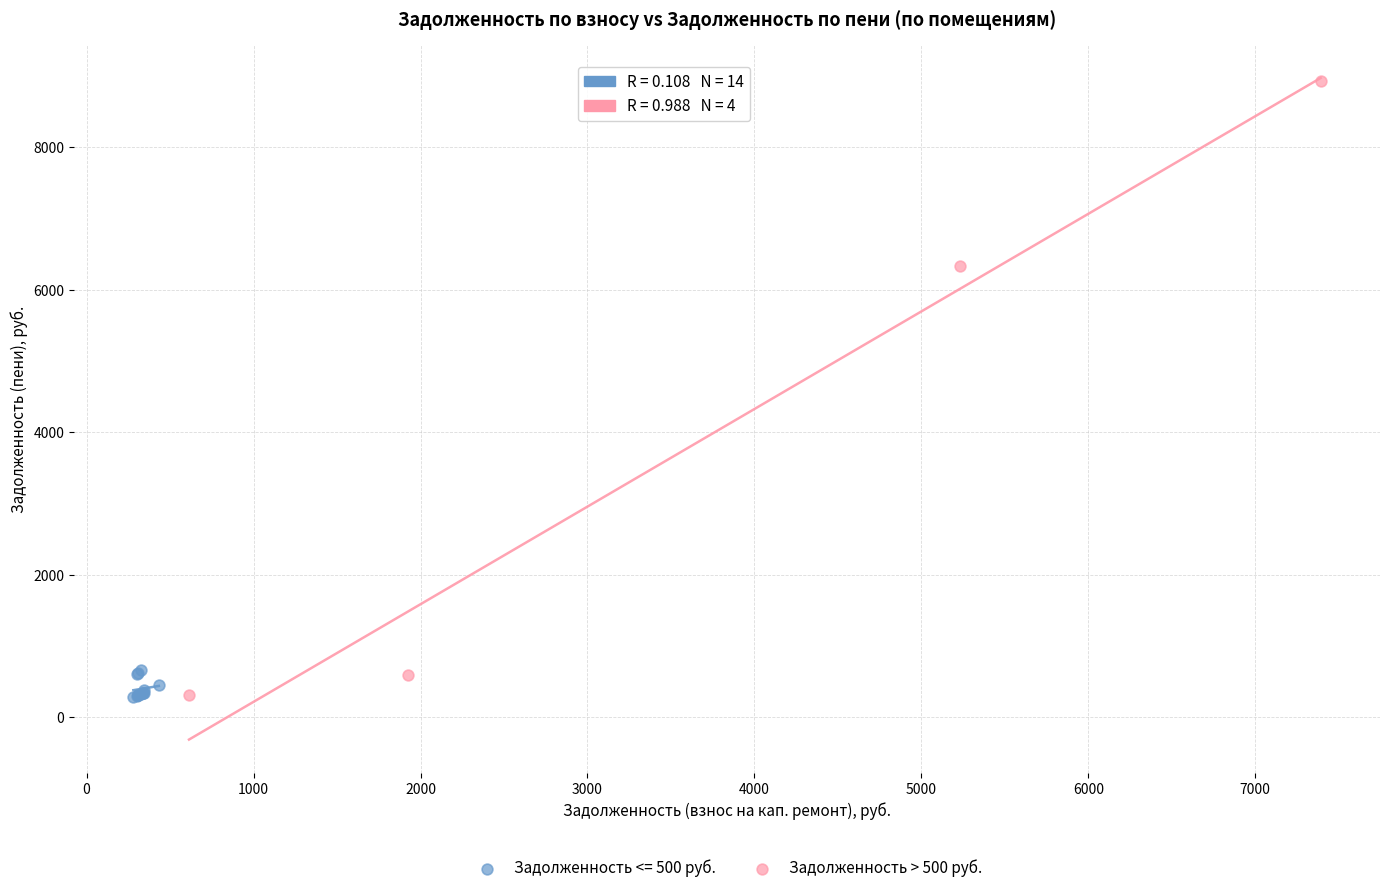

Which series contains the highest Y value?

Задолженность > 500 руб.